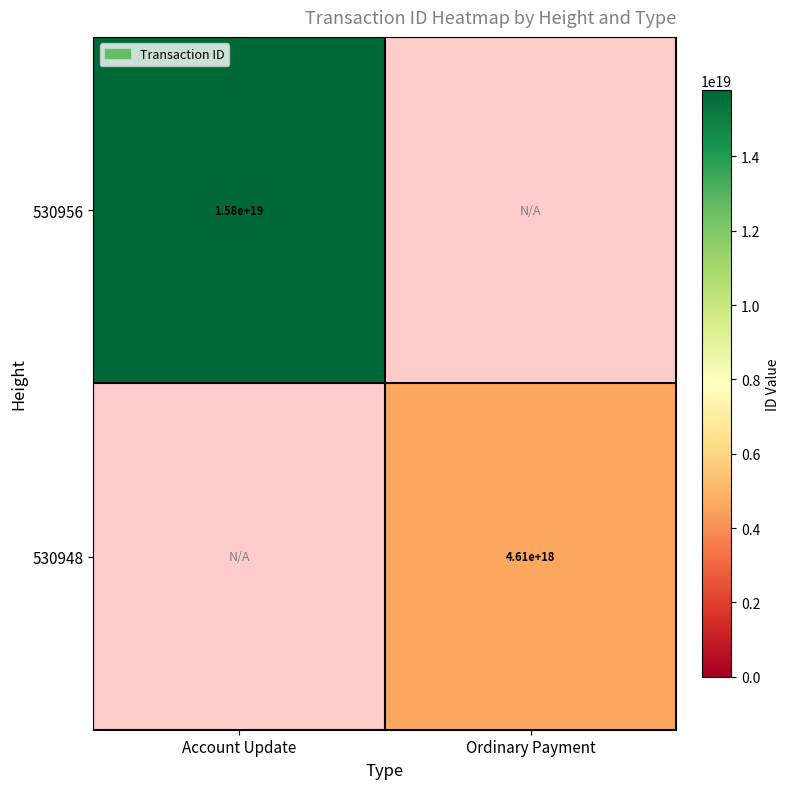

The value of 530956 at Account Update is 20913693716332740608. True or false?

False